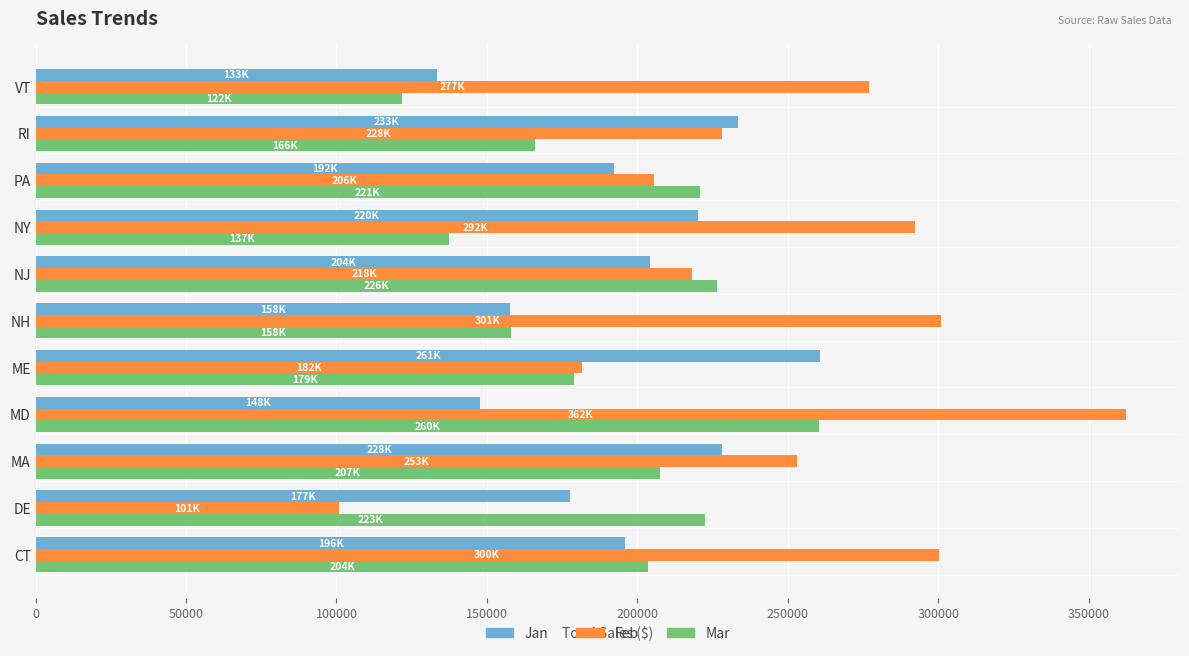

The Feb series shows 405847.8 at VT. True or false?

False